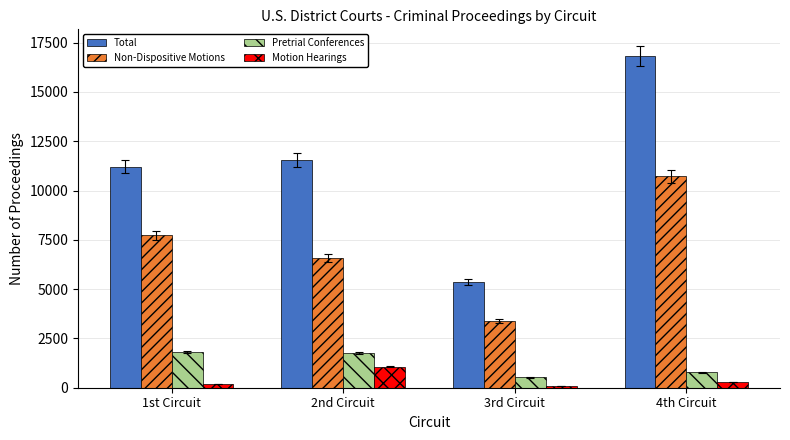

What is the total value across all series at 1st Circuit?

20964